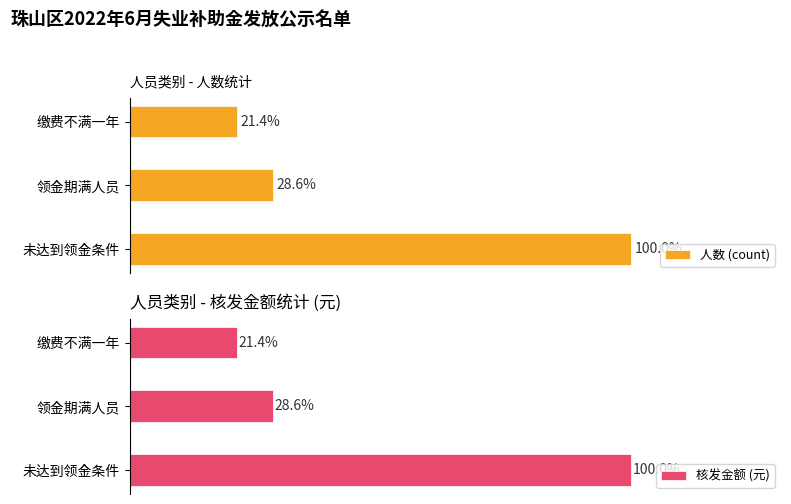

Is it true that 人数 (count) equals 3 at 1?

False